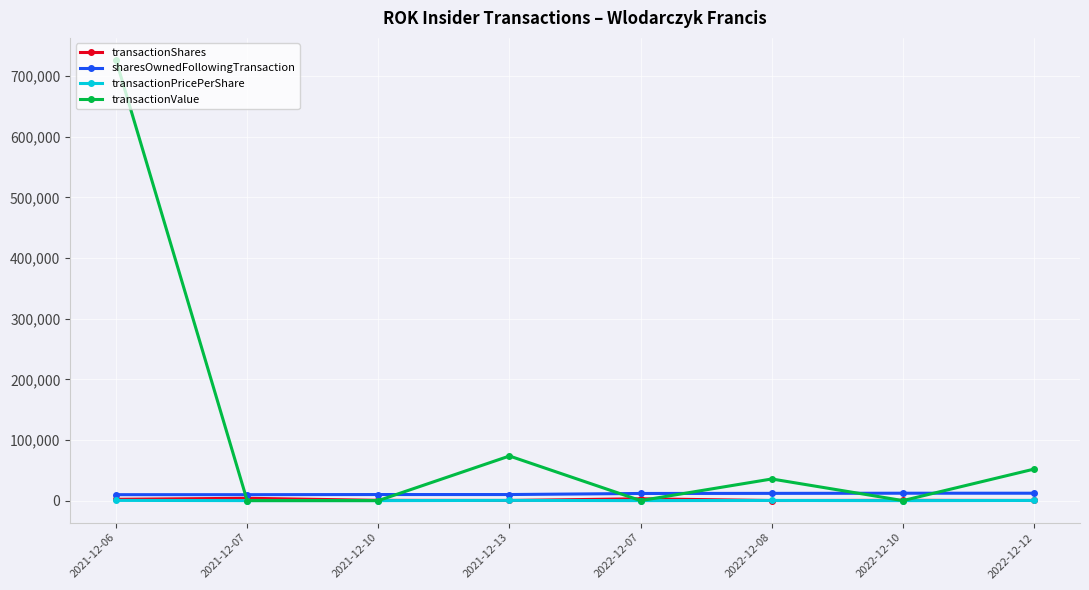

After their last crossing, which series has the higher values: sharesOwnedFollowingTransaction or transactionValue?

transactionValue